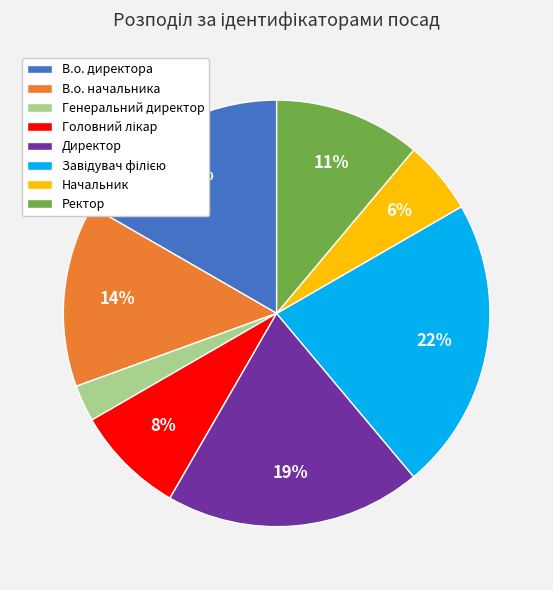

What percentage is the Ректор slice, to the nearest percent?

11%